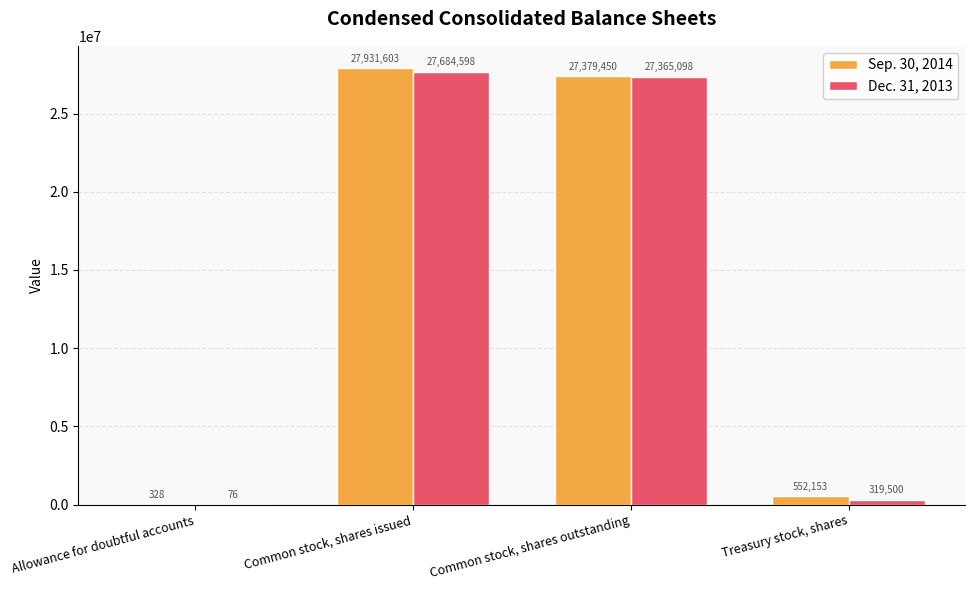

What is the average value of the Sep. 30, 2014 series?

13965884